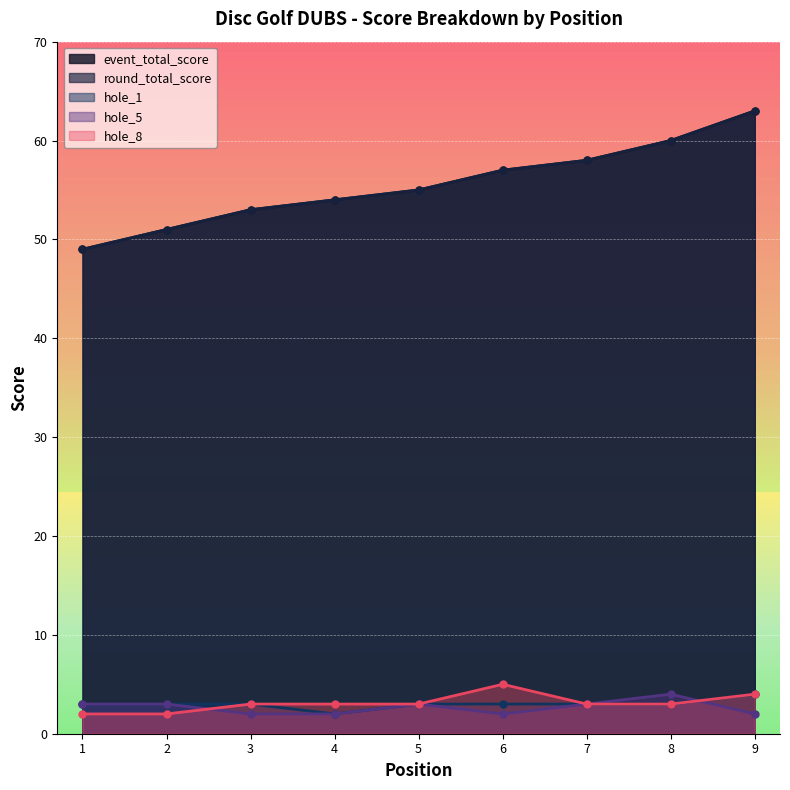

Rank the series at 7 from highest to lowest value.

event_total_score, round_total_score, hole_1, hole_5, hole_8